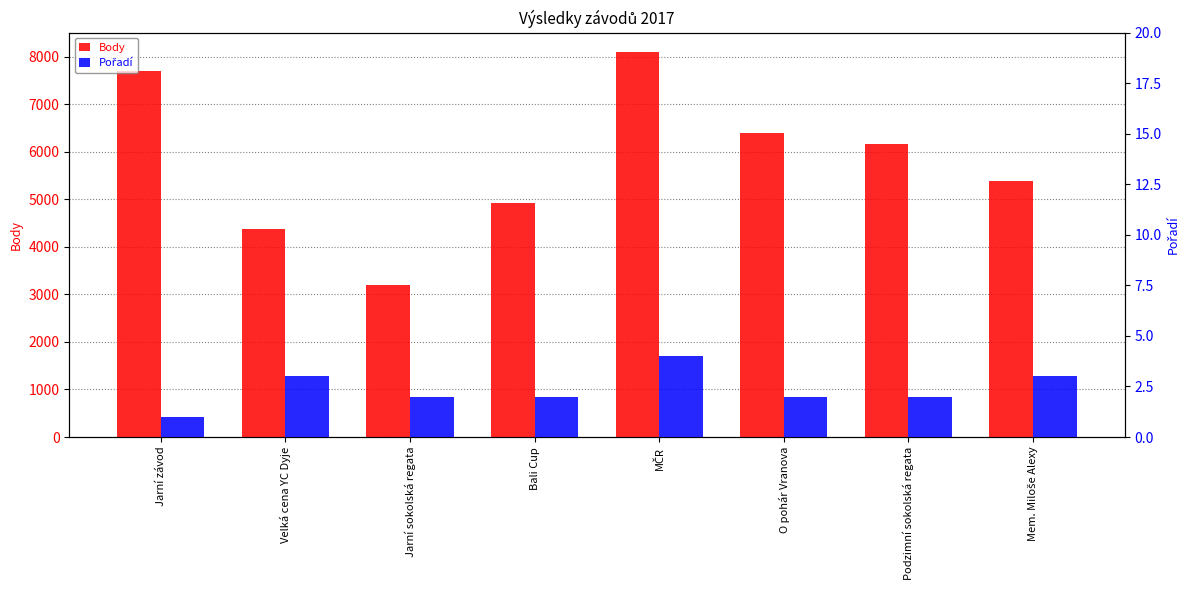

How many data points in Body are above 6154?

3